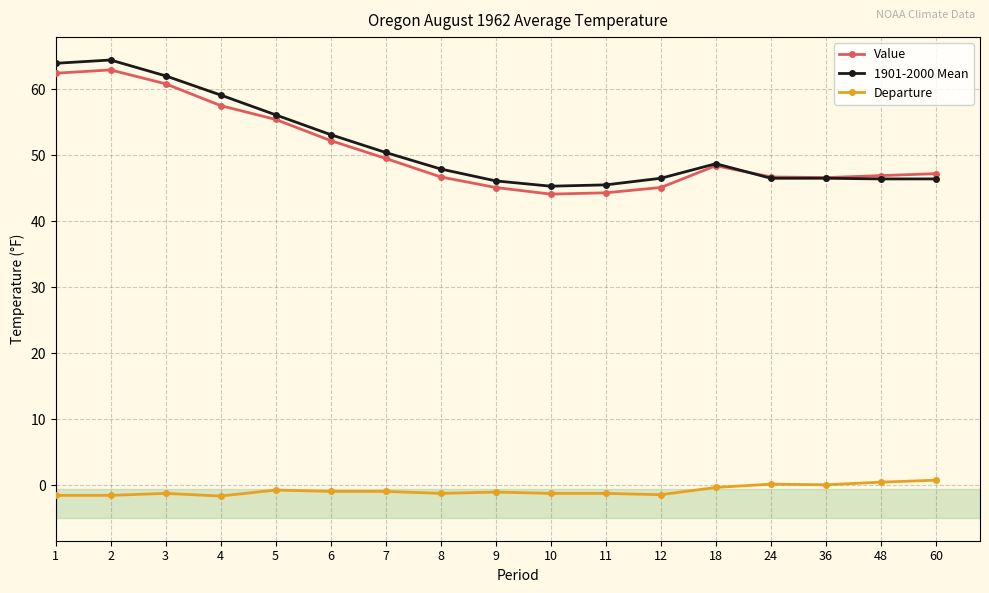

Which series has the largest total across all categories?

1901-2000 Mean